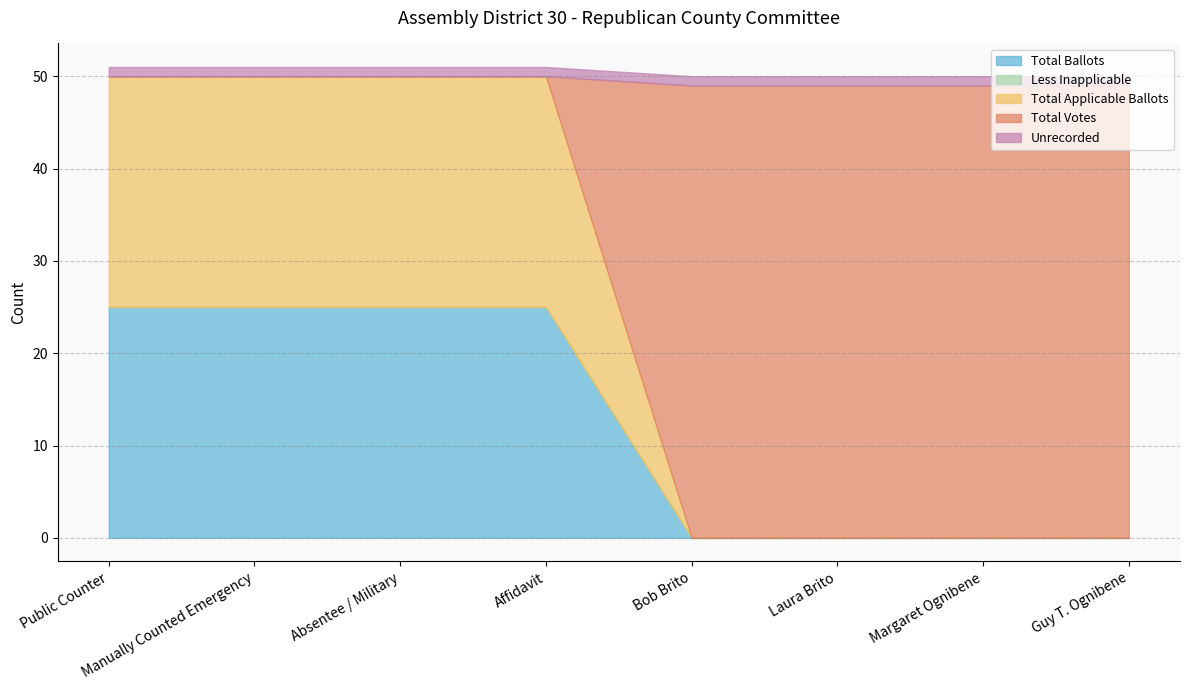

Is the value of Unrecorded at Absentee / Military greater than the value of Total Applicable Ballots at Laura Brito?

Yes